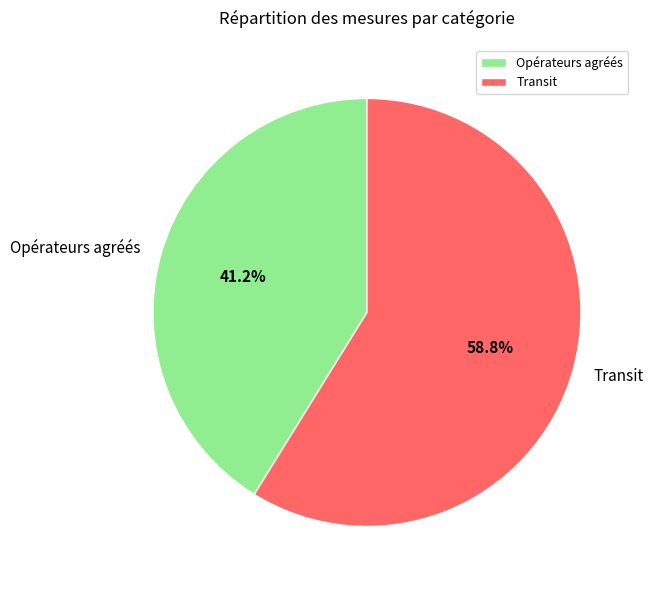

Is Opérateurs agréés the majority of the pie?

No